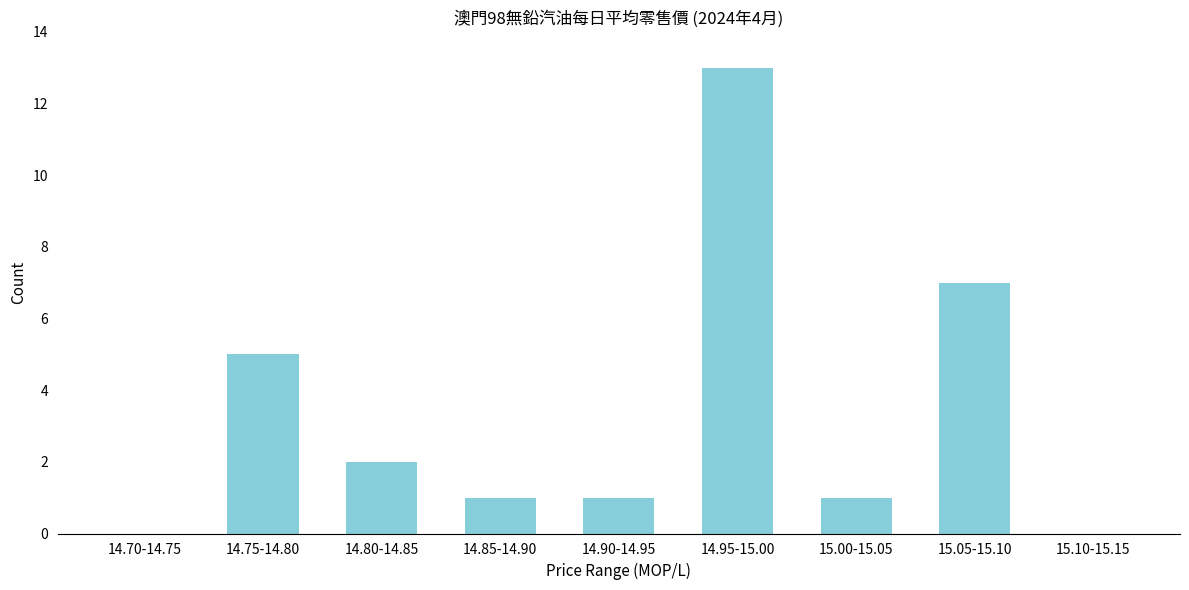

Reading right to left, extract all data points from this chart.

15.10-15.15=0	15.05-15.10=7	15.00-15.05=1	14.95-15.00=13	14.90-14.95=1	14.85-14.90=1	14.80-14.85=2	14.75-14.80=5	14.70-14.75=0